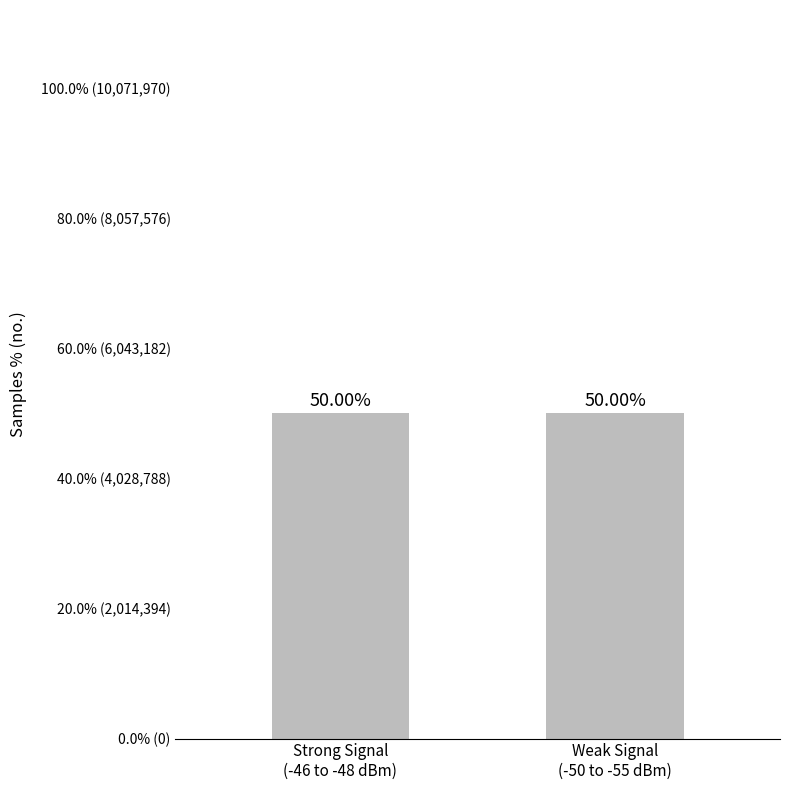

Between Weak Signal
(-50 to -55 dBm) and Strong Signal
(-46 to -48 dBm), which is larger?

Weak Signal
(-50 to -55 dBm)